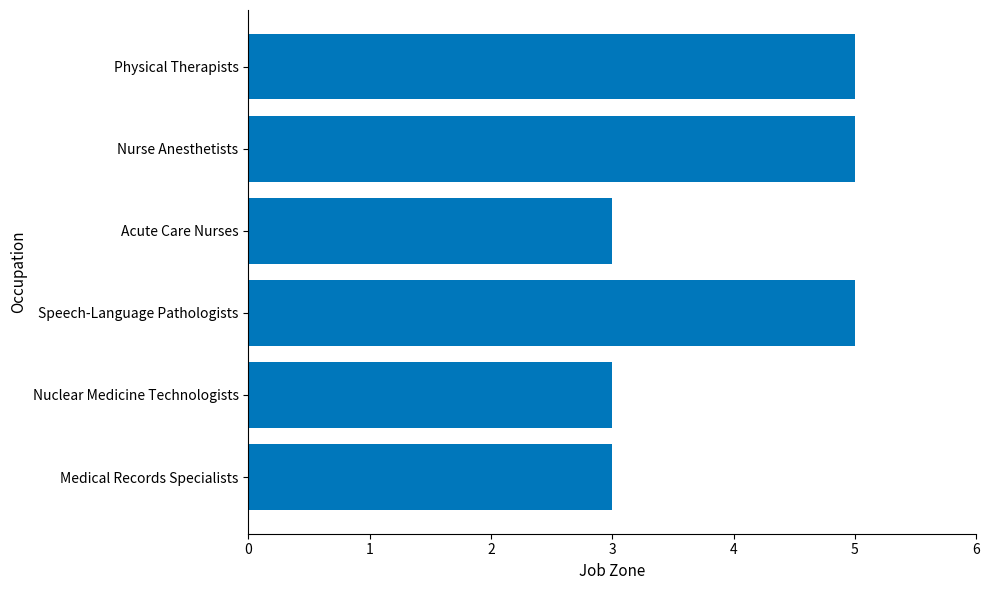

What value does the data have at Speech-Language Pathologists?

5